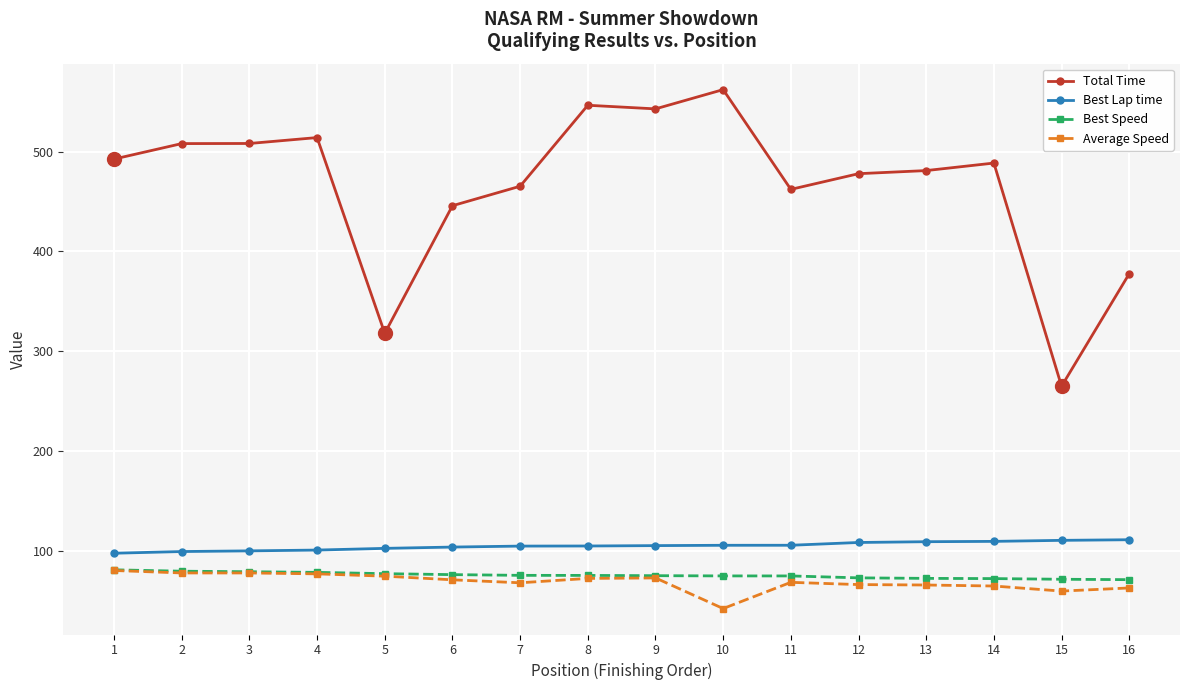

Read the Average Speed value at 7.

68.1